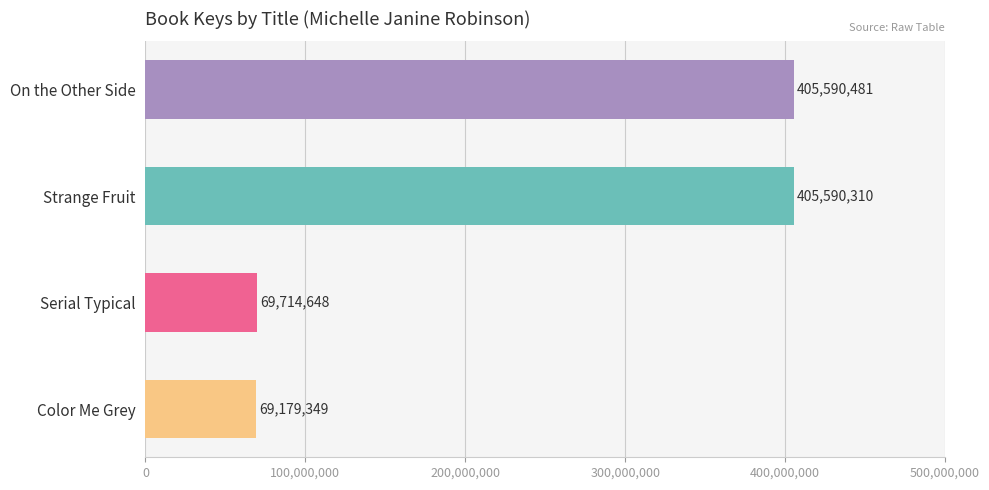

What position from the bottom is On the Other Side?

4